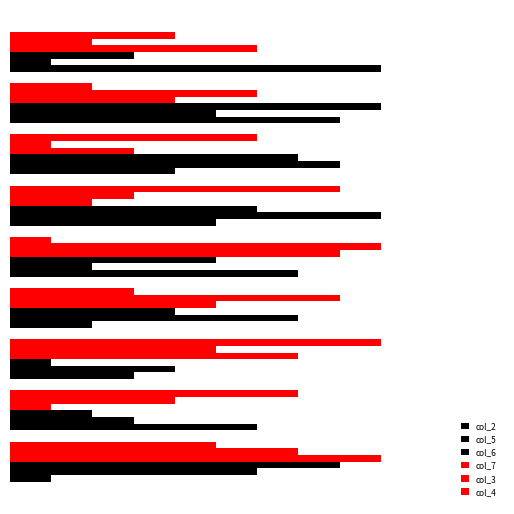

What is the difference between the maximum and minimum values in the col_5 series?

8